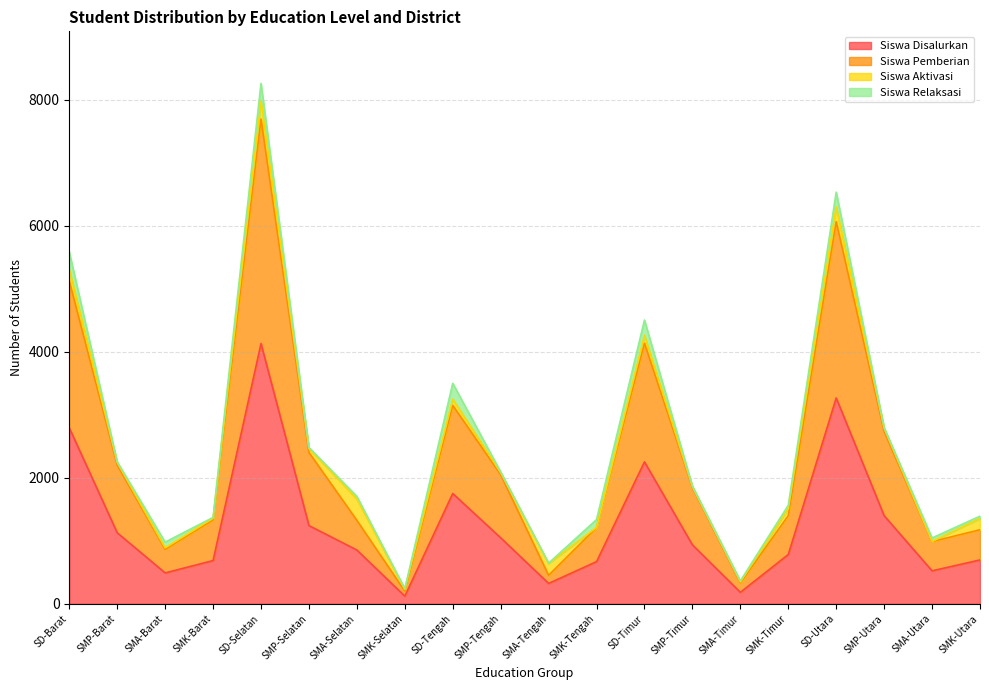

What is the total value across all series at SD-Utara?

6532